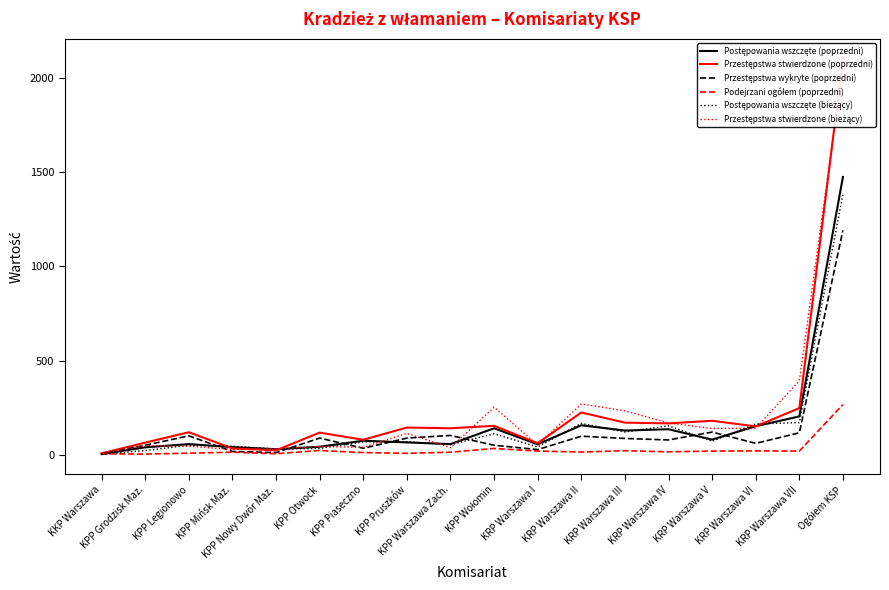

What is the label of the 11th point from the left?

KRP Warszawa I